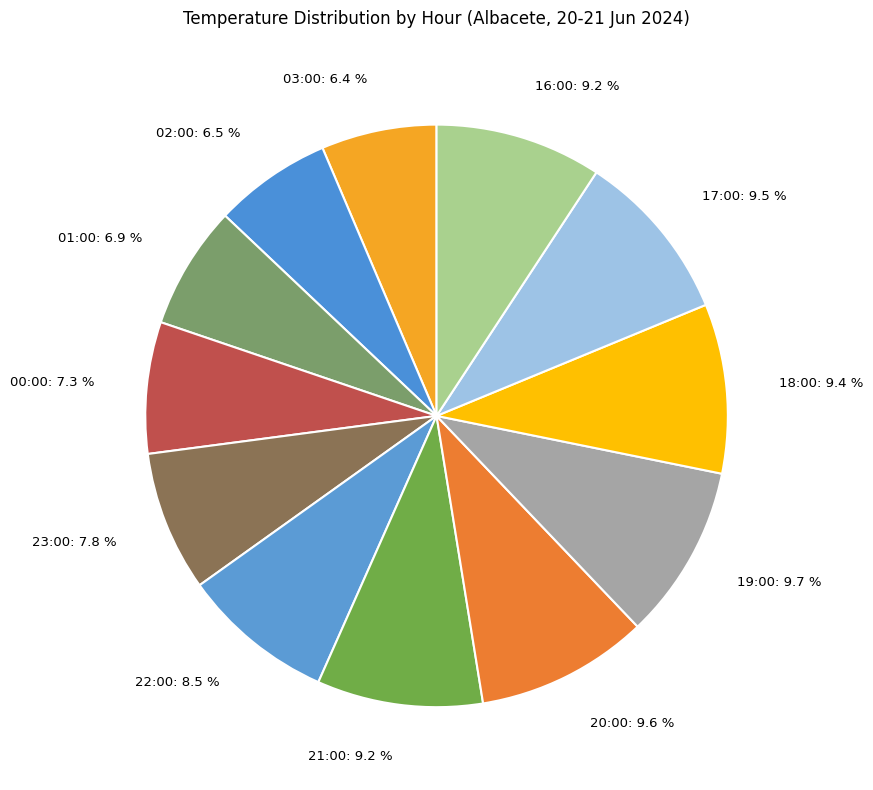

Is there a majority slice in this chart?

No